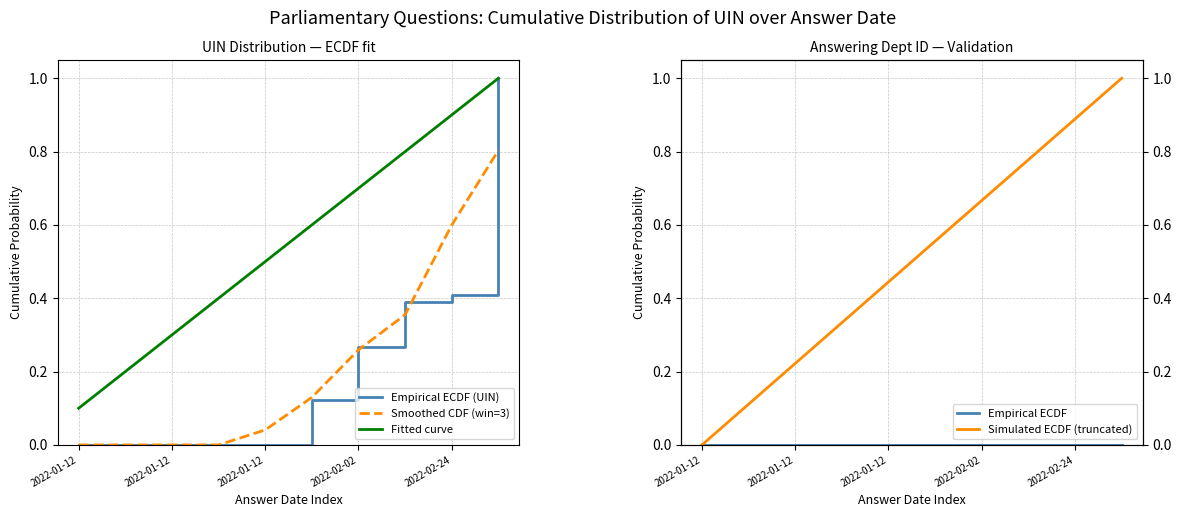

Is it true that Fitted curve equals 0.3 at 2022-01-12?

False